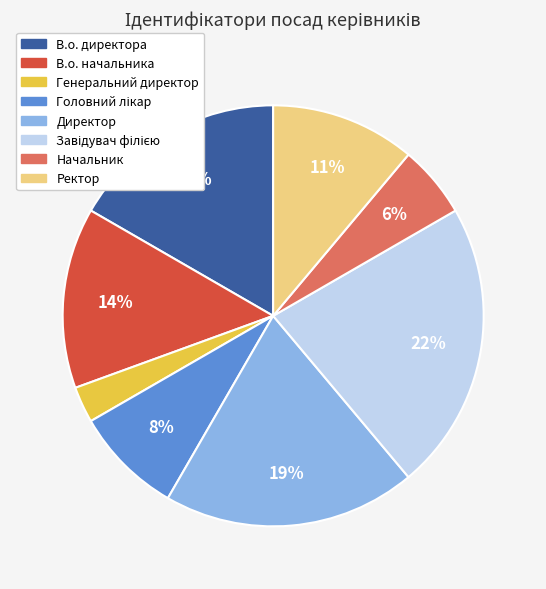

Combined, do Ректор and Генеральний директор account for over 50%?

No